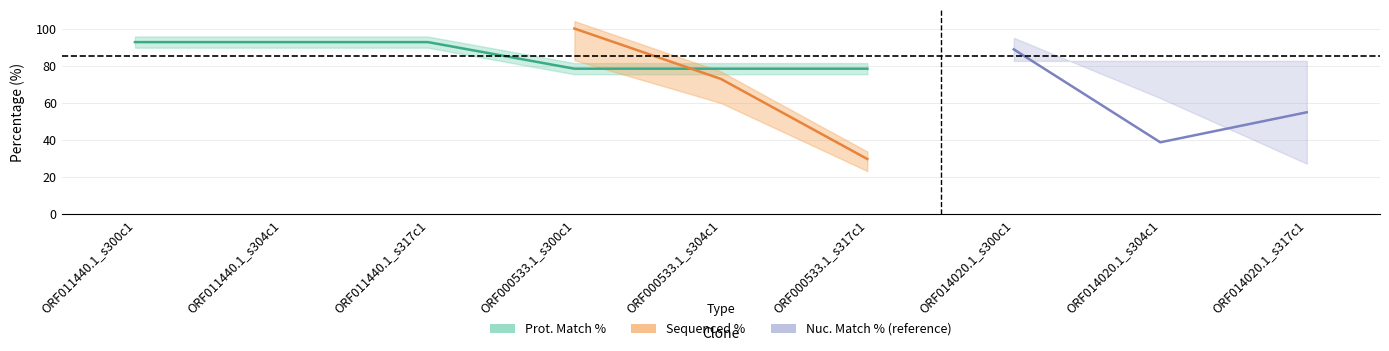

Where is Prot. Match % nearest to the value 85?

ORF000533.1_s300c1